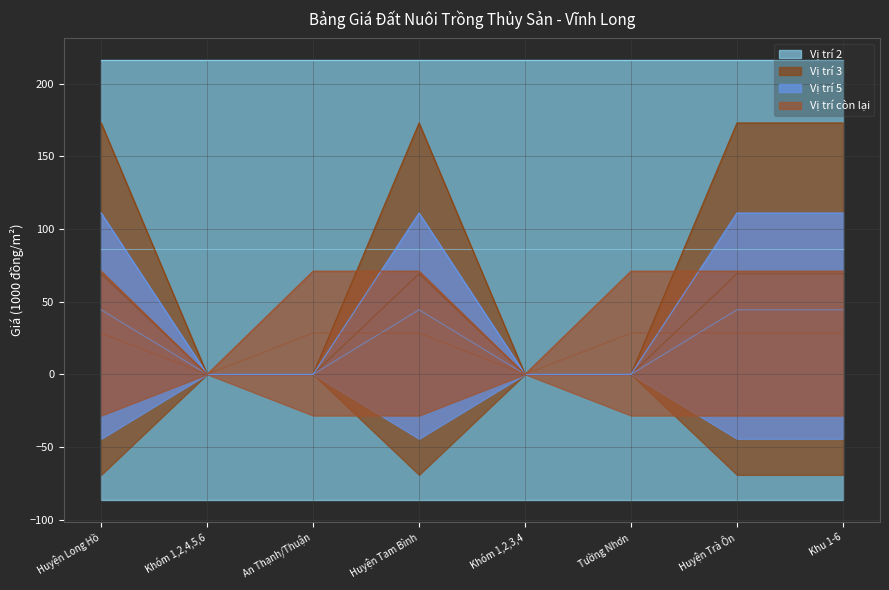

What is the sum of the Vị trí còn lại values at Huyện Tam Bình and Khu 1-6?

142.0